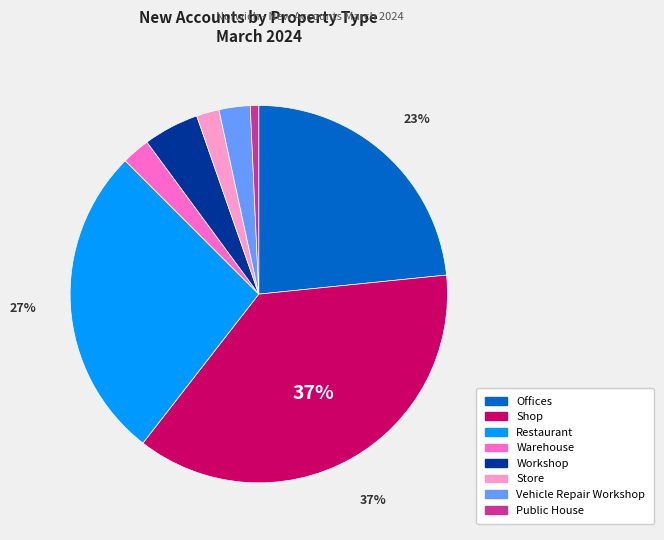

Is there a majority slice in this chart?

No